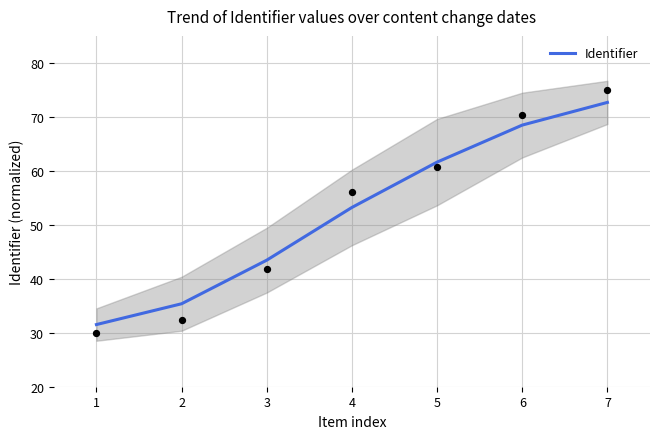

What is the change in value from 2 to 6?

+33.1